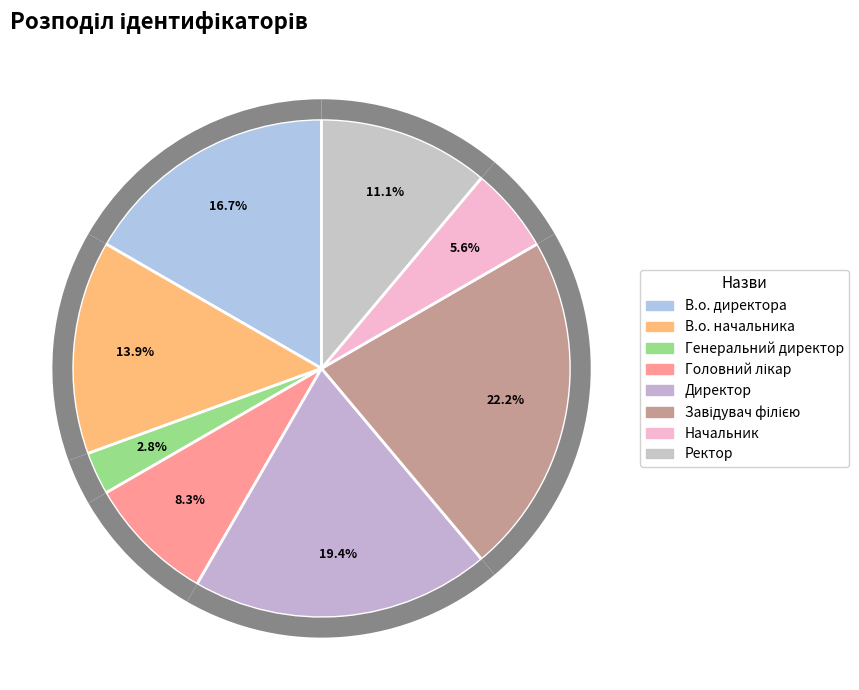

Is it true that Директор is 8% of the pie?

False